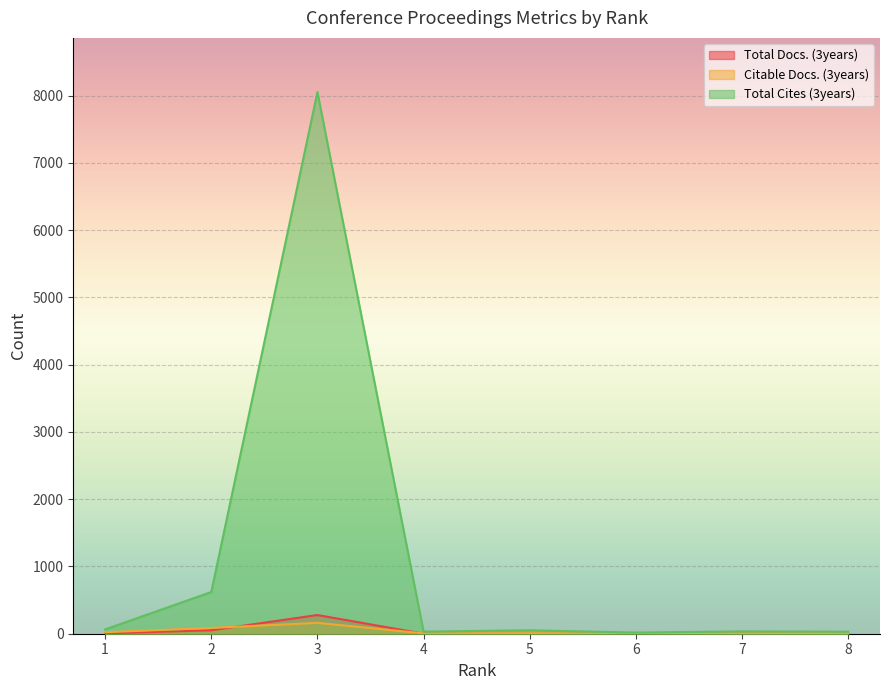

What is the value of the Citable Docs. (3years) point at the 2nd from the left?

86